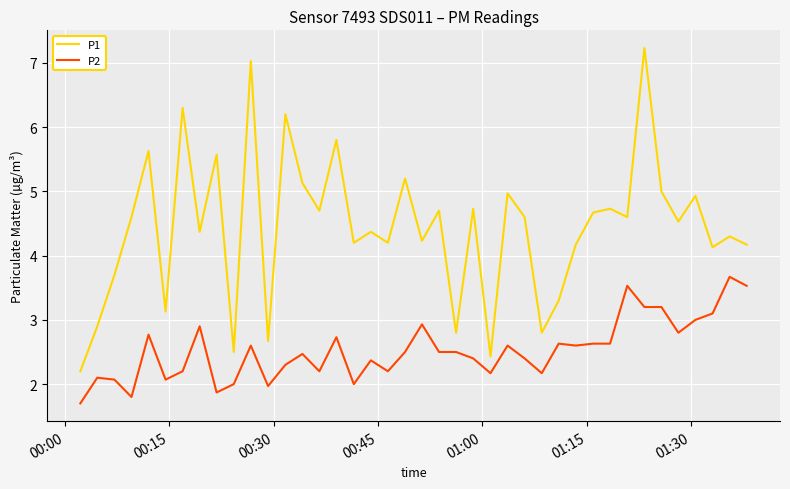

Does the chart have visible grid lines?

Yes